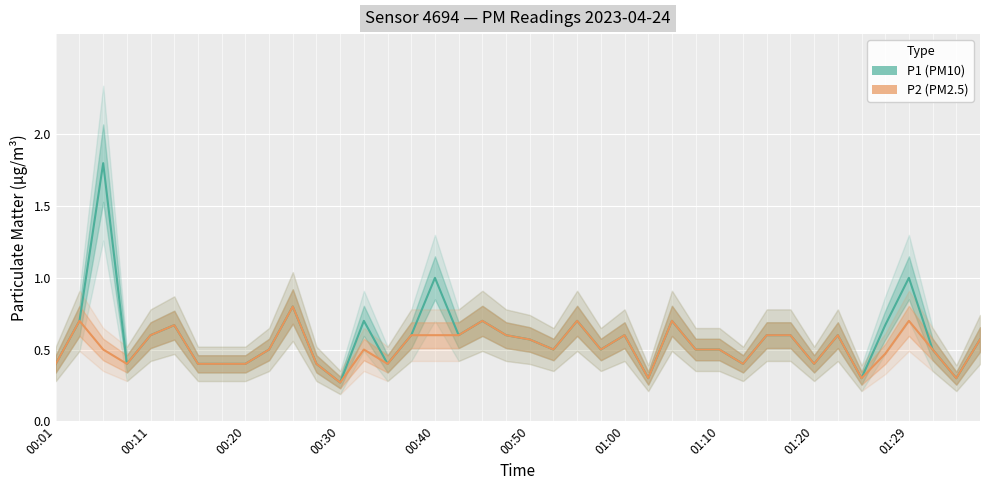

What is the difference between the second highest and minimum values in the P1 (PM10) series?

0.7